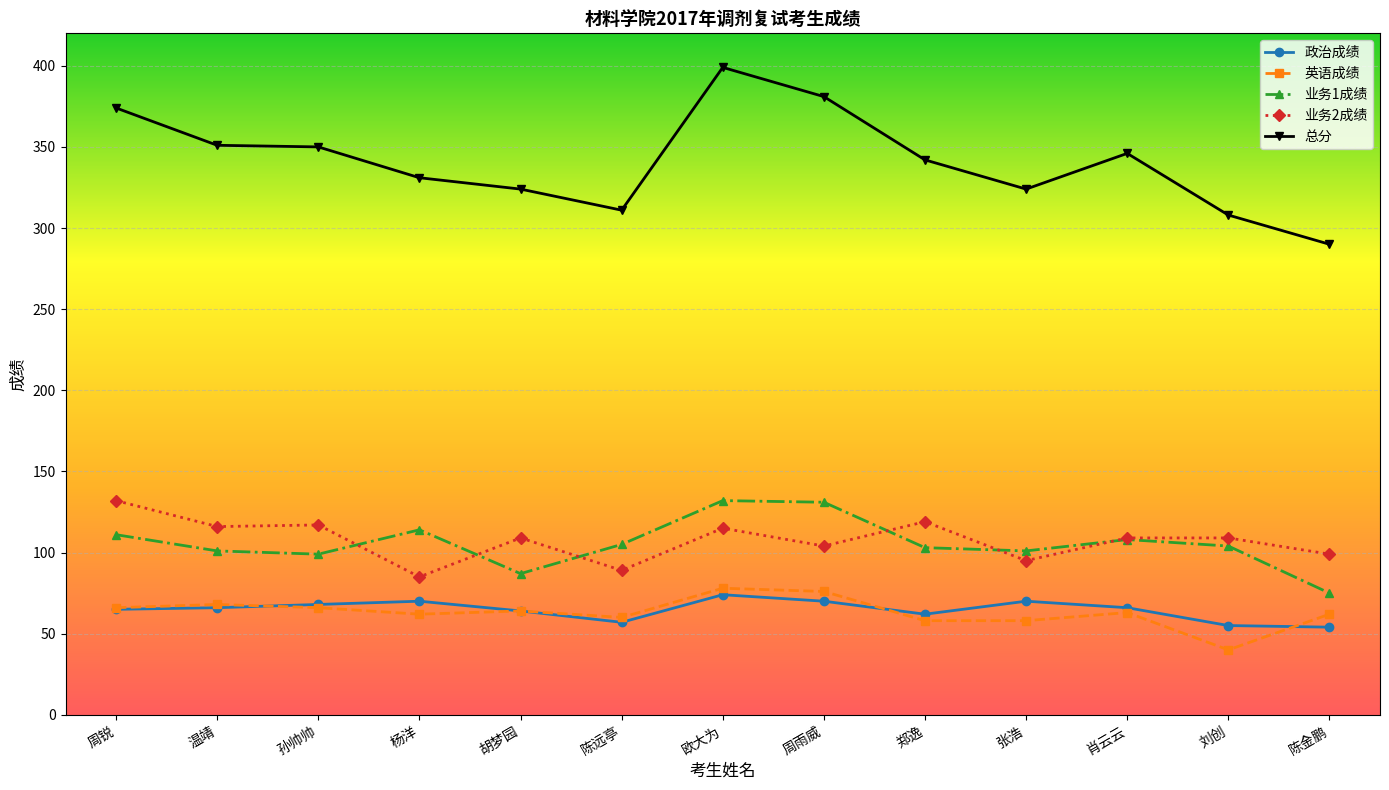

What is the highest value of the 业务2成绩 series?

132